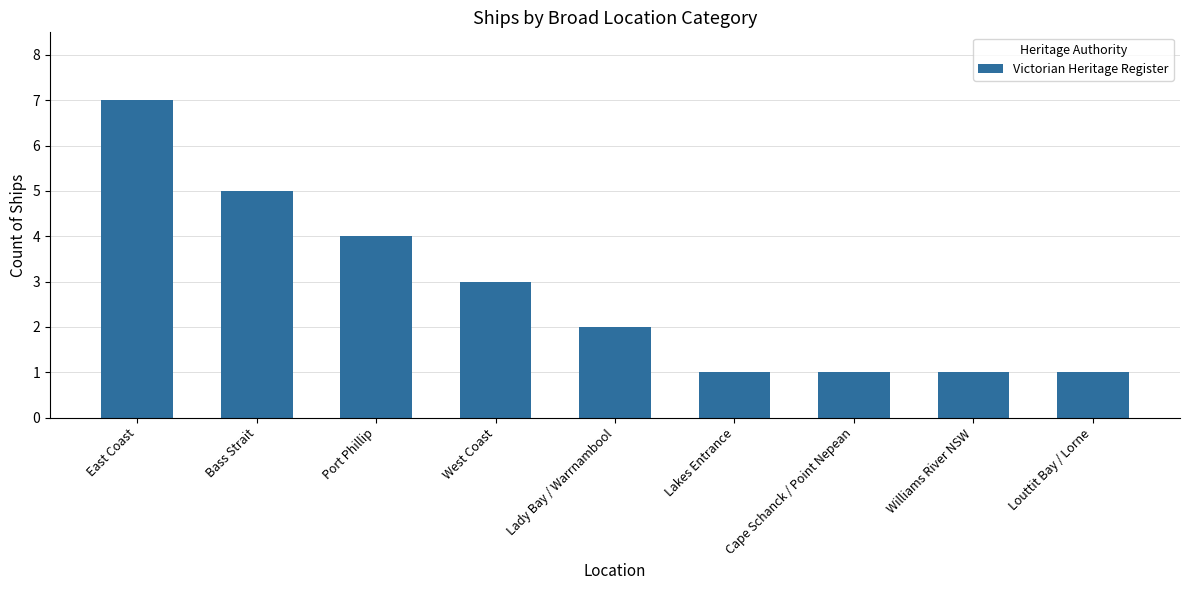

What is the ratio of the value at Port Phillip to the value at Louttit Bay / Lorne?

4.0